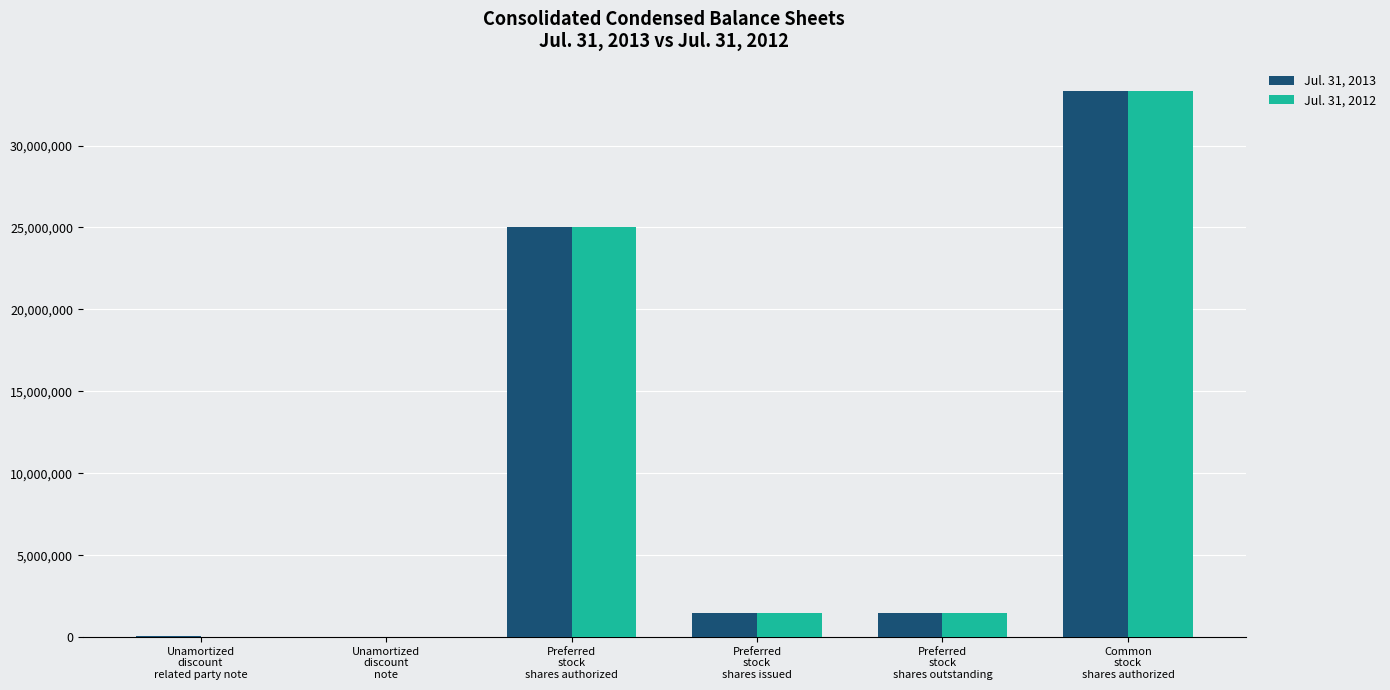

What is the maximum value shown in the chart?

33333333